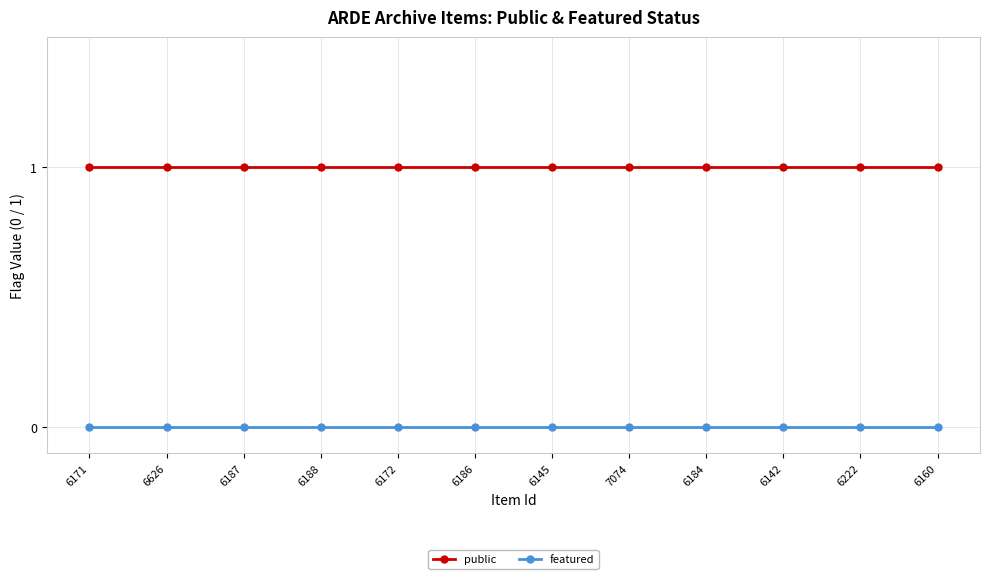

True or false: public has a value of 1 at 6145.

True